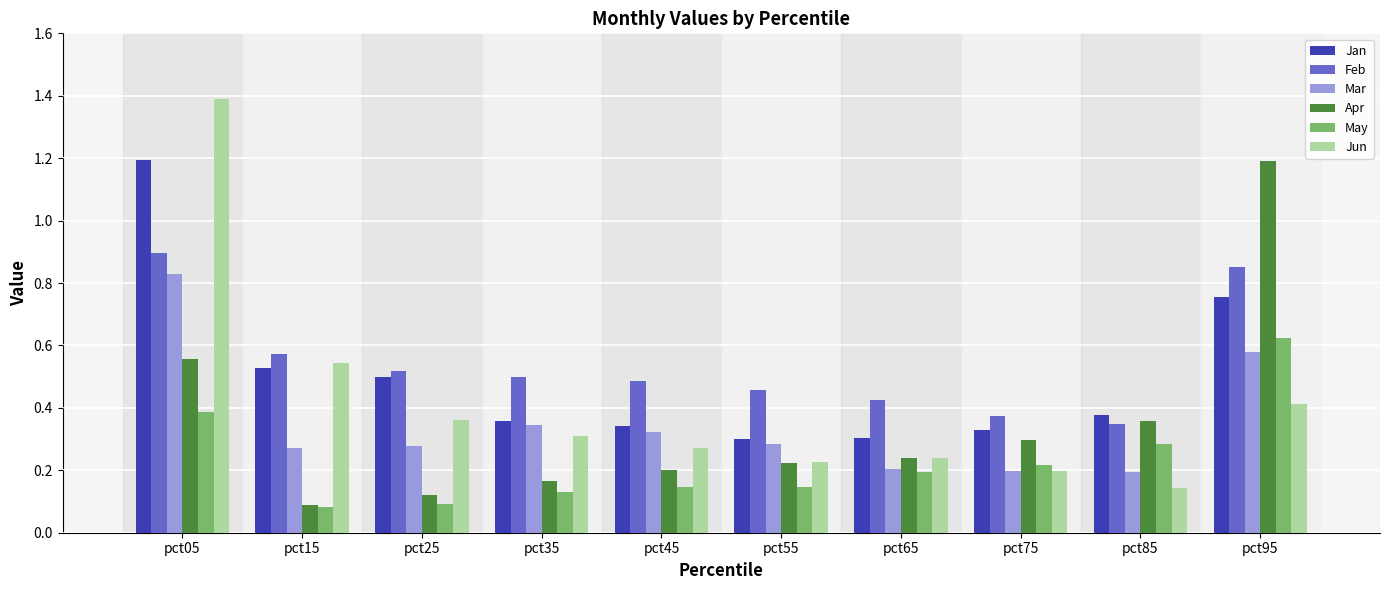

Which category has the highest value in the May series?

pct95